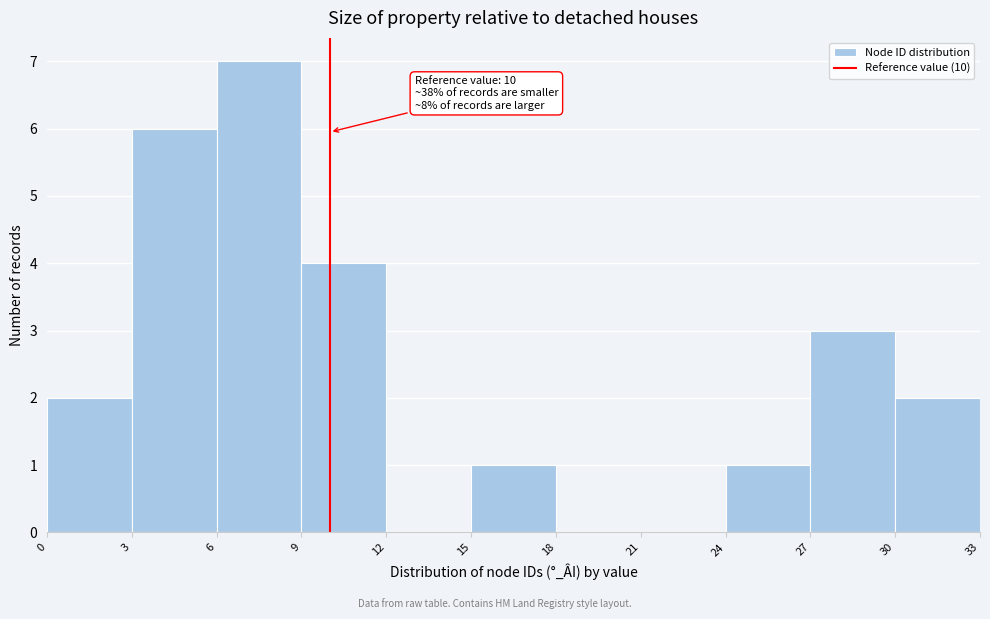

Which range on the x-axis has the tallest bar?

6 to 9